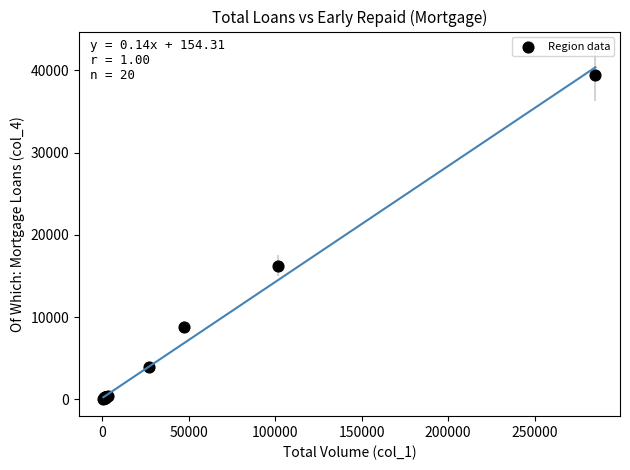

What Y value in the scatter plot is closest to 19766?

16252